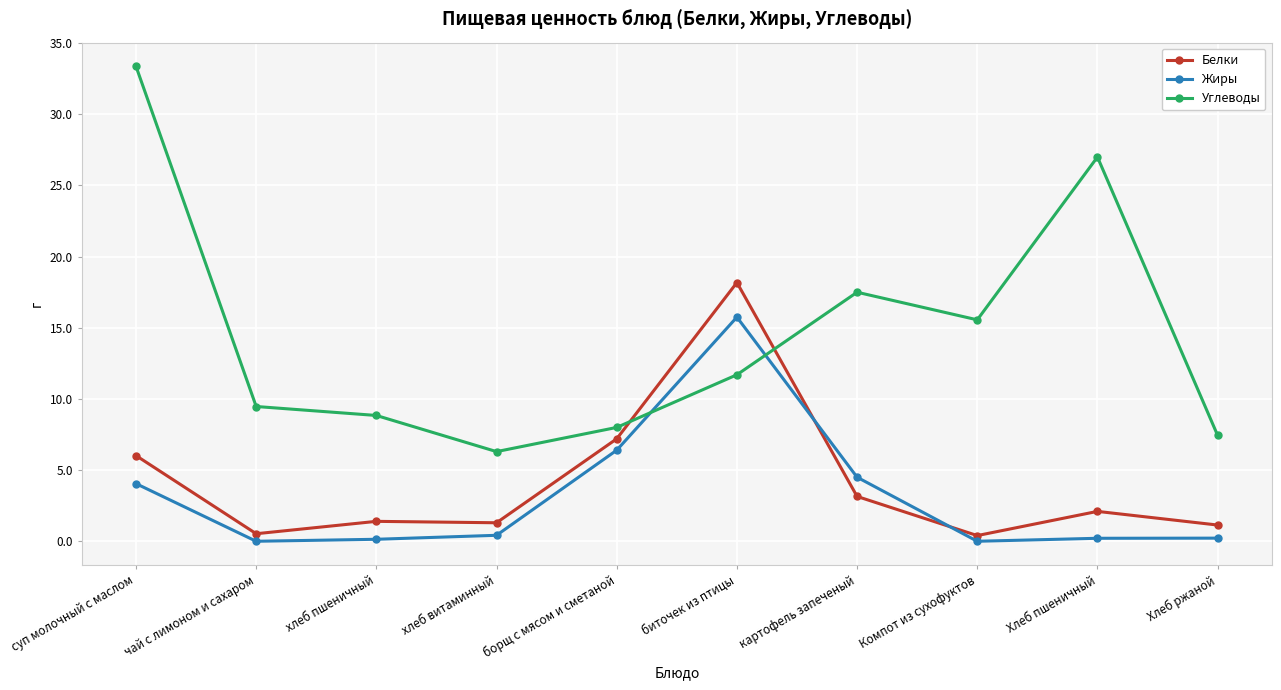

Which series has the largest total across all categories?

Углеводы